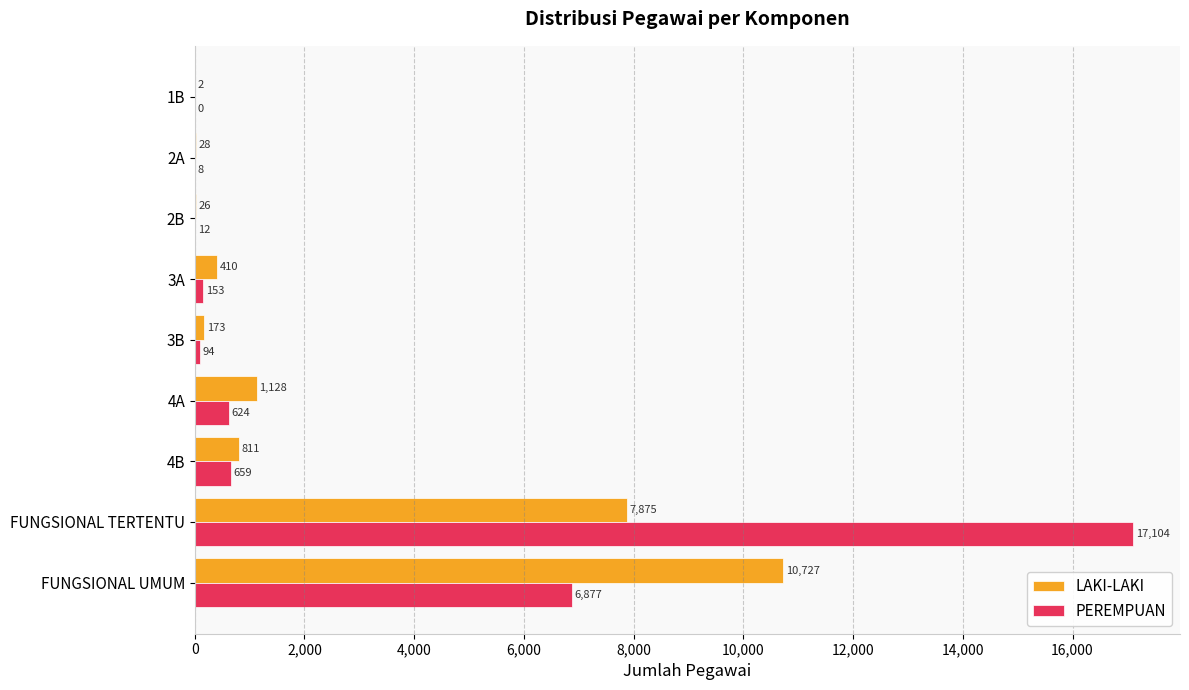

Where is PEREMPUAN nearest to the value 8552?

FUNGSIONAL UMUM